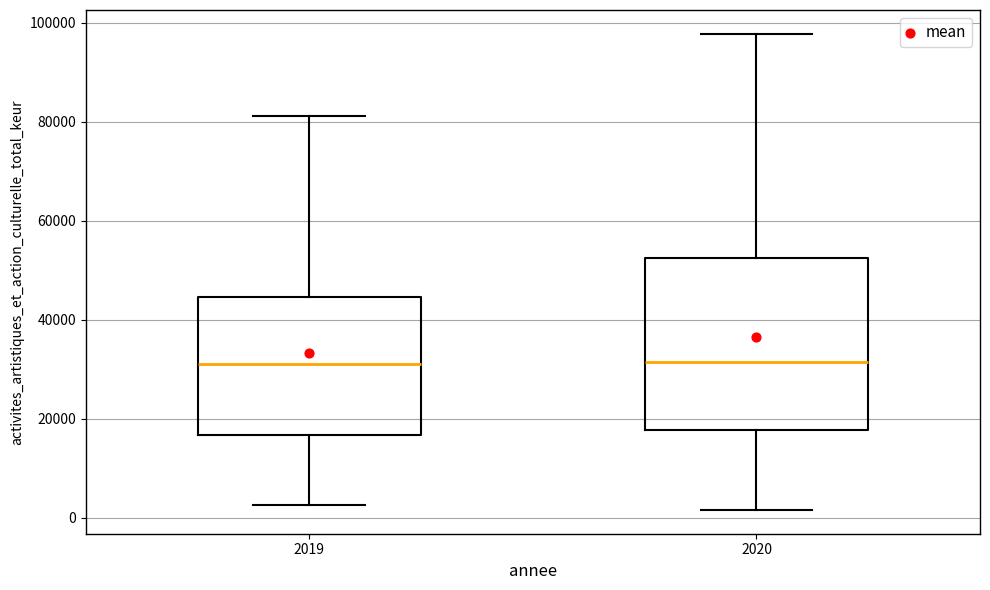

Comparing the boxes themselves (not the whiskers), which one is the tallest?

2020